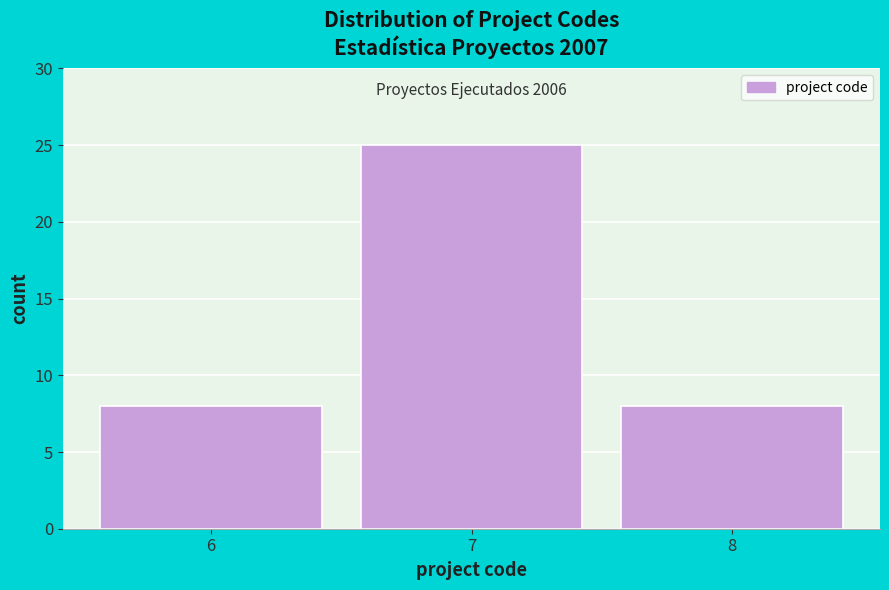

Over which range of the x-axis is the bar tallest?

6.5 to 7.5